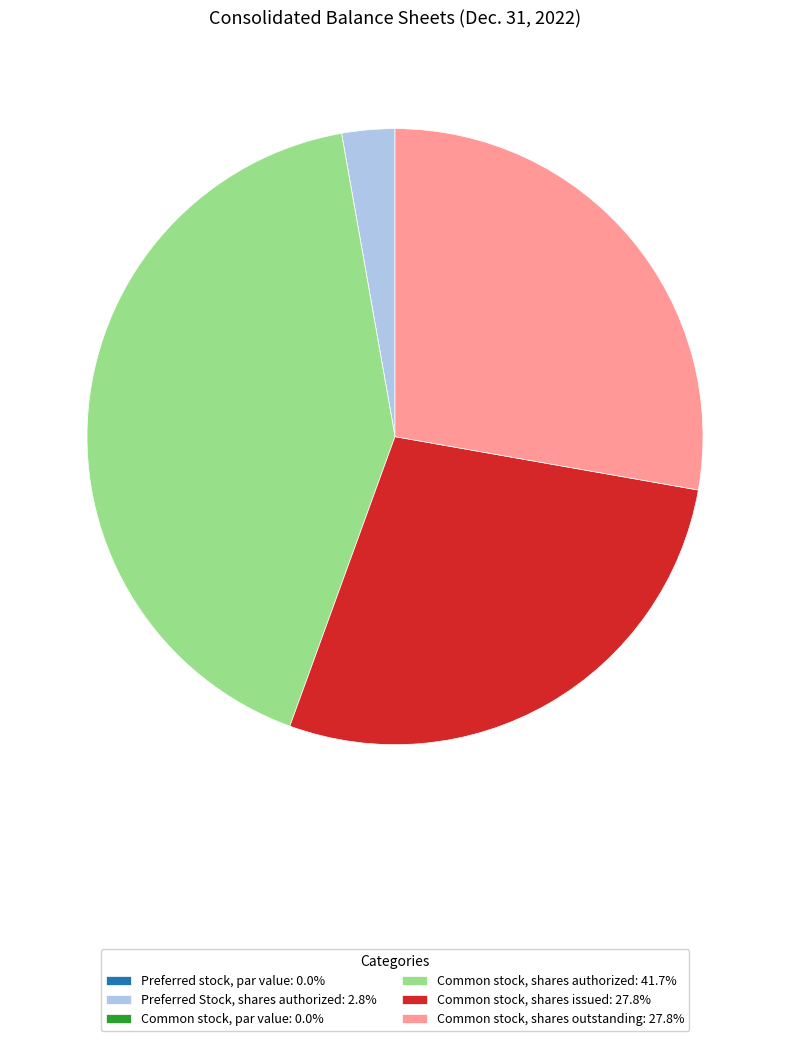

Is there a majority slice in this chart?

No